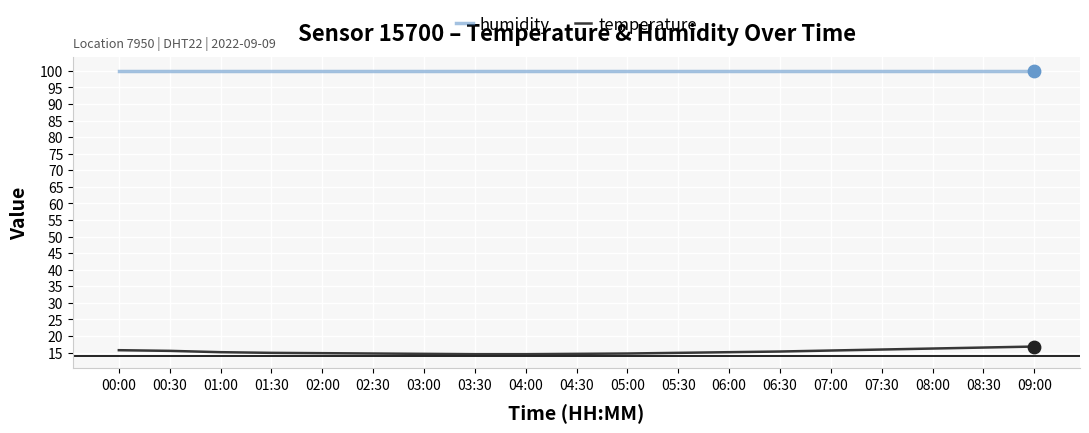

At how many categories does at least one series exceed 16?

19